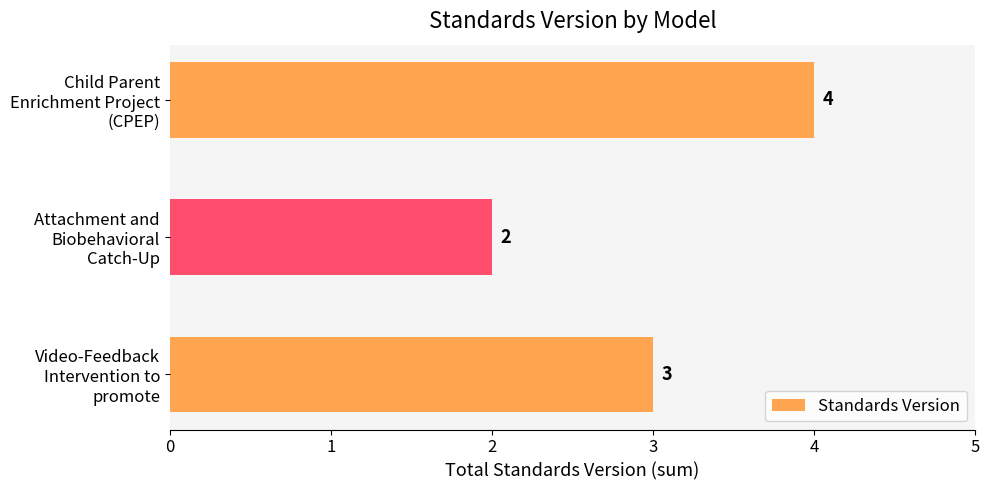

Count the values in the range 2 to 4.

3